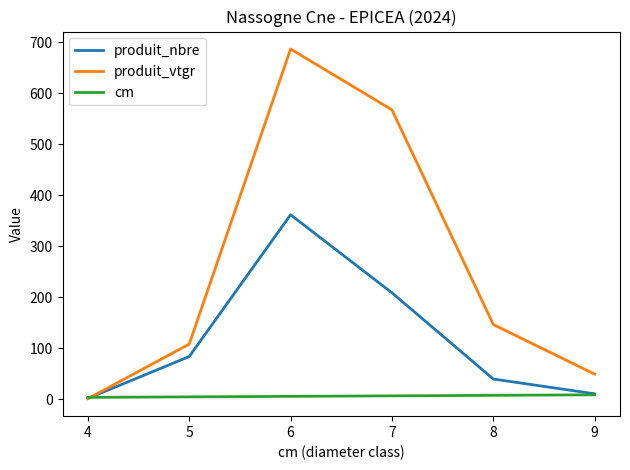

What is the sum of all produit_vtgr values?

1560.8